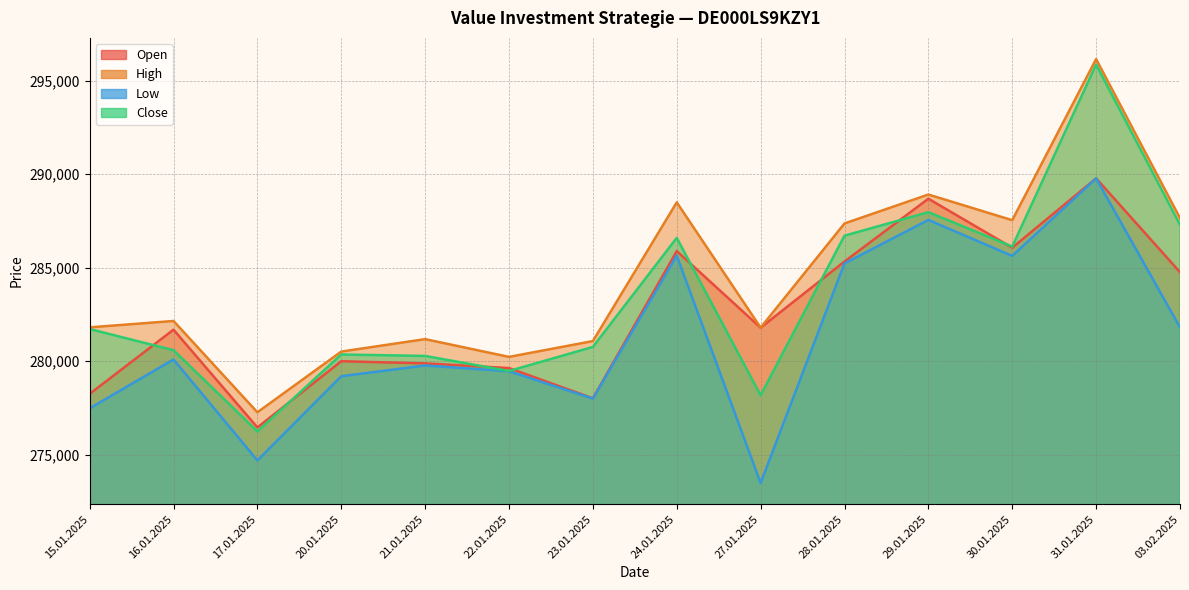

What are all the series names shown in the legend?

Open, High, Low, Close